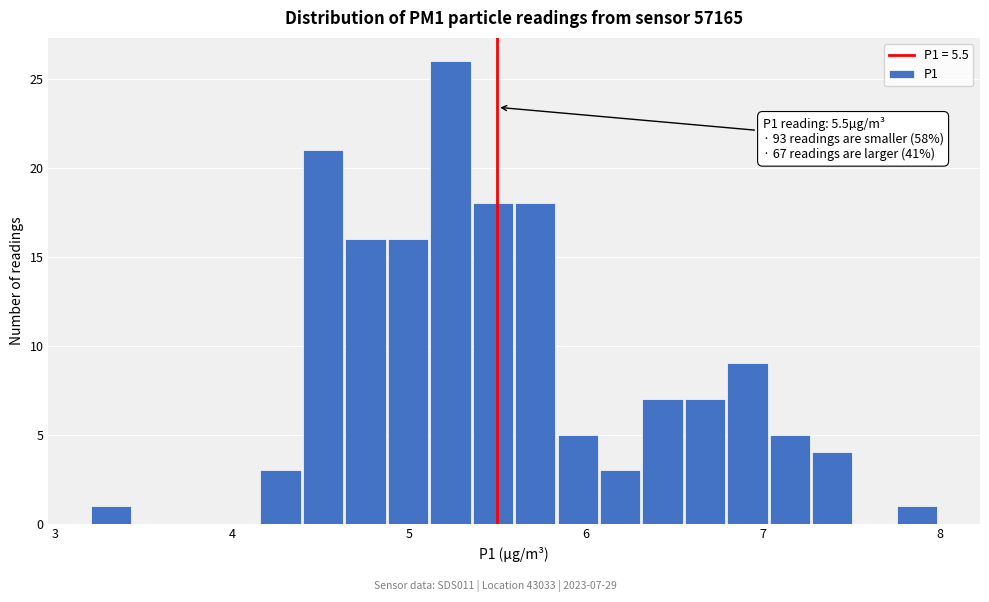

Around what value on the x-axis is the tallest bar? Give the approximate position of its centre, as read against the axis.

5.2